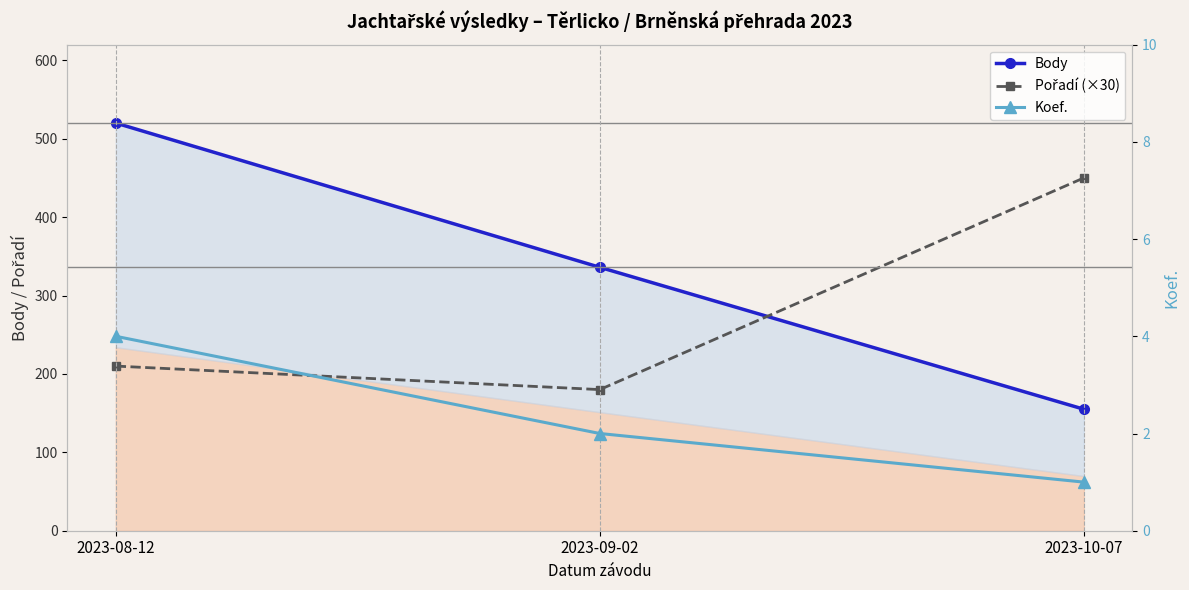

Reading left to right, what are all the values shown in this chart?

Body: 520	336	155
Pořadí (×30): 210	180	450
Koef.: 4	2	1